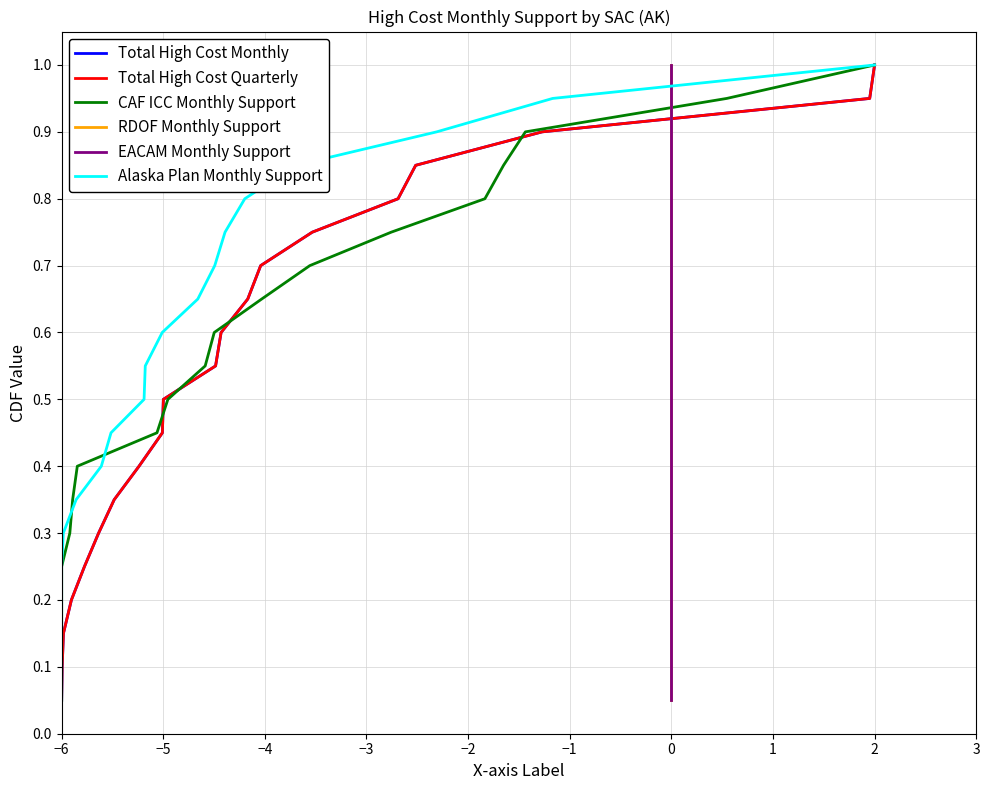

What are all the series names shown in the legend?

Total High Cost Monthly, Total High Cost Quarterly, CAF ICC Monthly Support, RDOF Monthly Support, EACAM Monthly Support, Alaska Plan Monthly Support